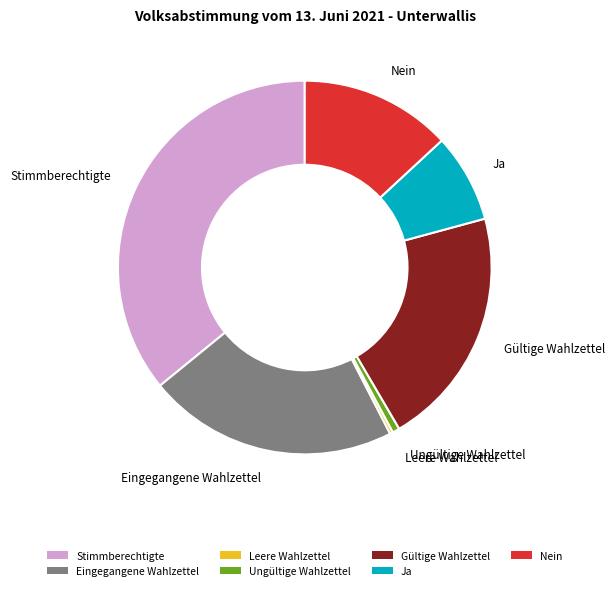

Which category has the biggest portion of the pie?

Stimmberechtigte